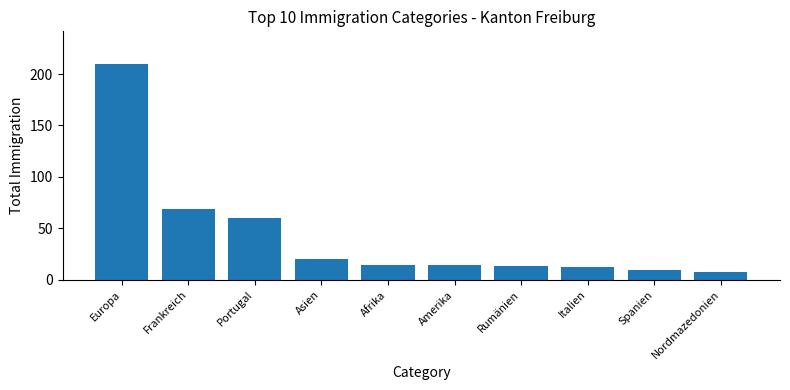

How many categories are shown in the chart?

10